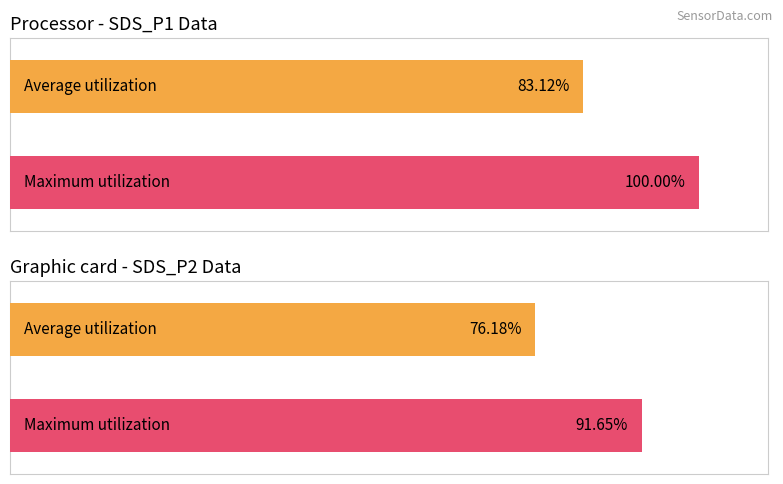

Which series has the widest spread of values?

Maximum utilization